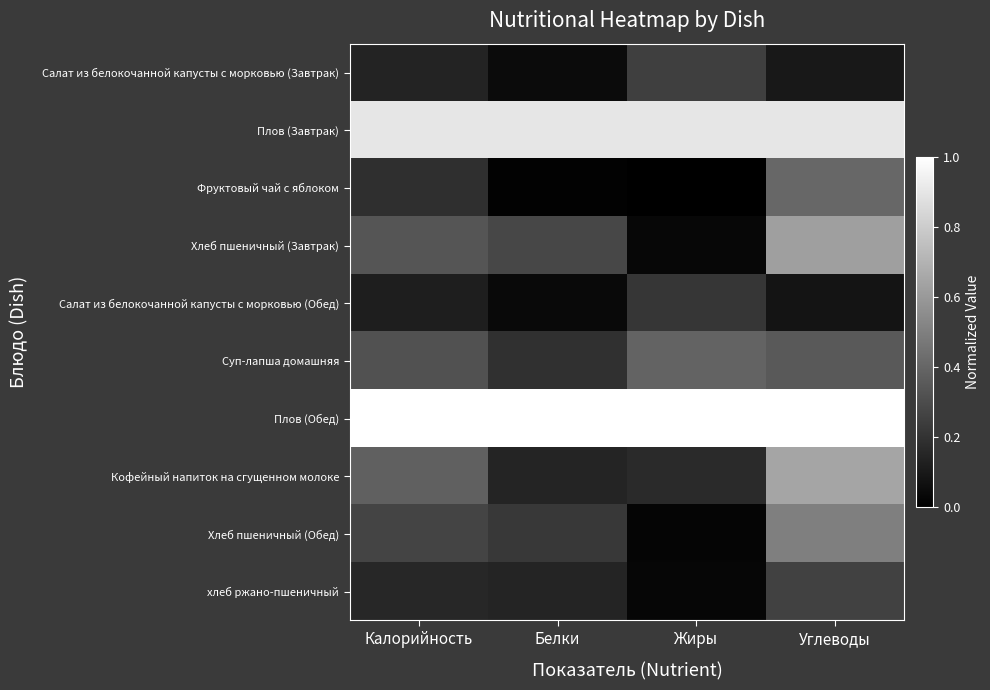

At how many categories does at least one series exceed 0?

4